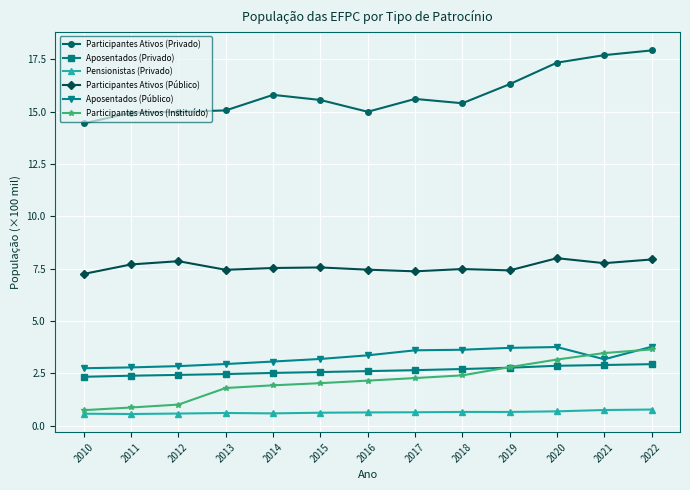

What is the spread (max minus min) of values at 2016?

14.4